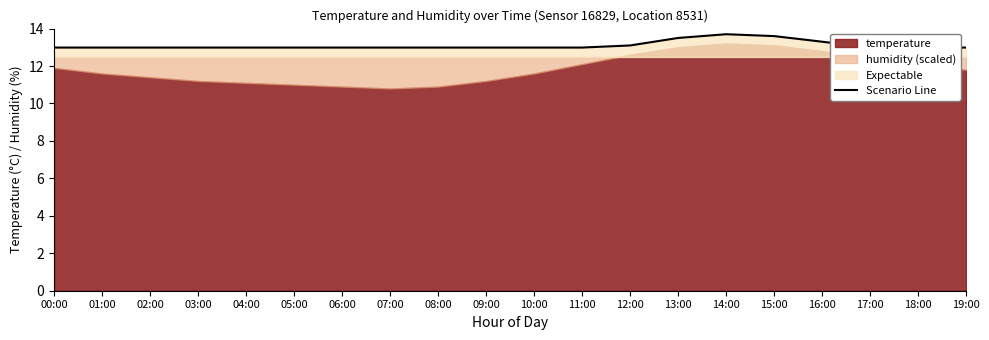

The value at 00:00 is 13.0. True or false?

True